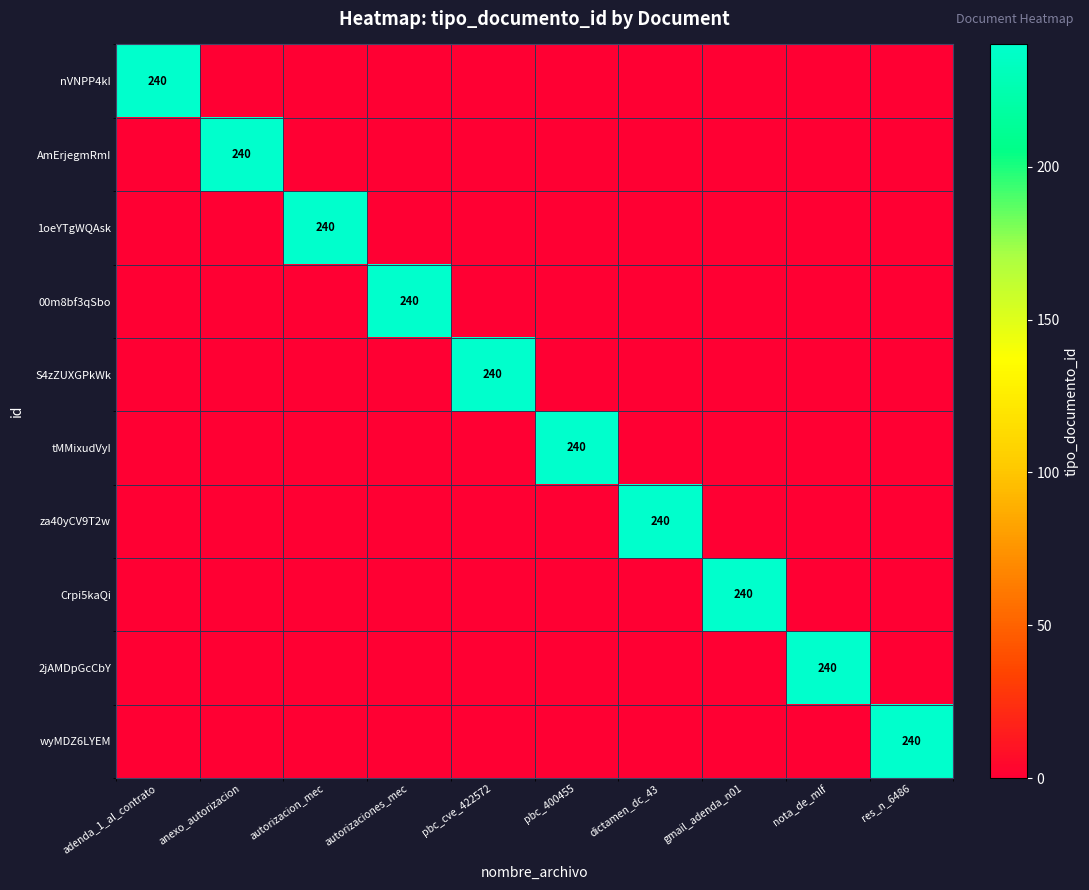

Count the number of data series in this chart.

10